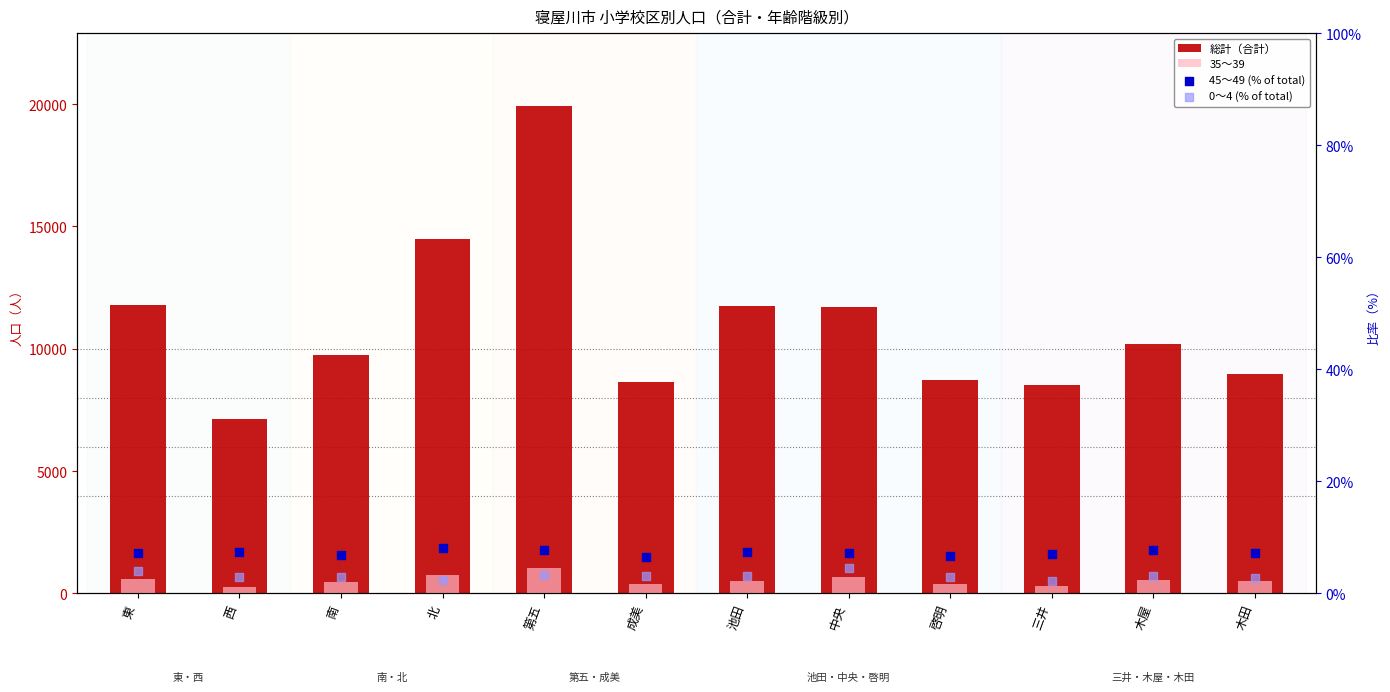

Which series has the largest Y range (max minus min)?

総計（合計）